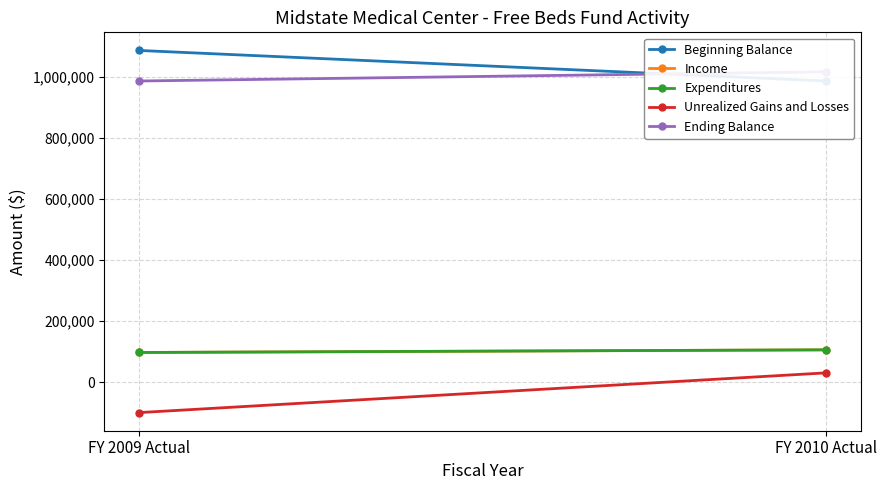

What is the label of the 2nd point from the left?

FY 2010 Actual